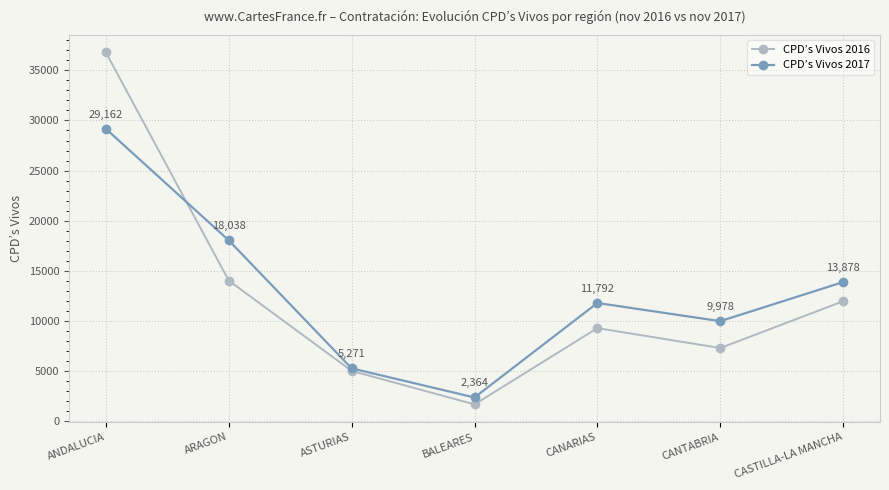

What is the highest value of the CPD’s Vivos 2016 series?

36785